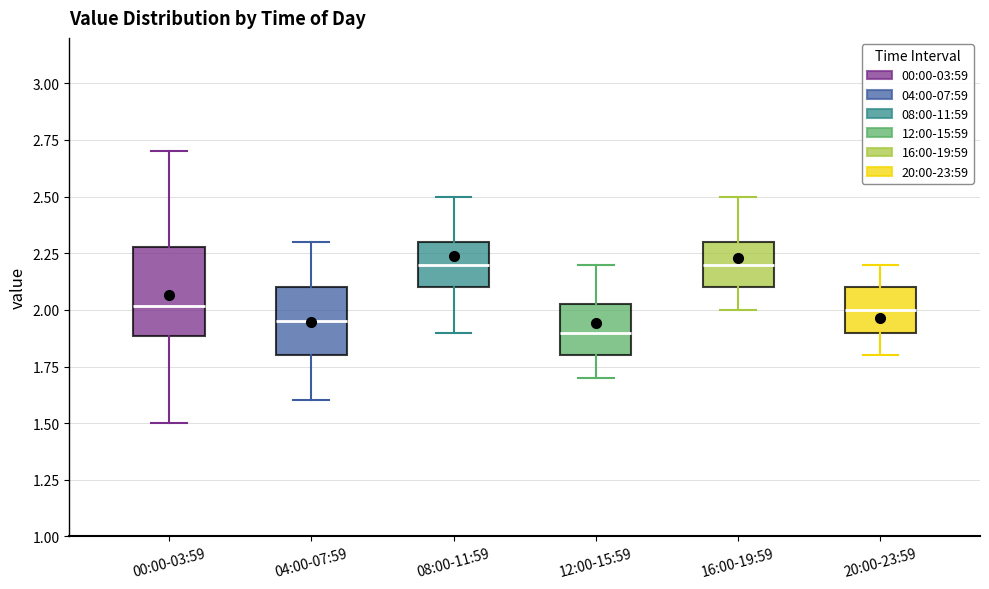

Reading left to right, transcribe this box plot: for each box, give where its median line is, the range the box spans, and where its two whiskers end, as read against the y-axis. The values are not printed on the chart, so give them approximately, as read against the axis.

00:00-03:59: median 2.00, box 1.90 to 2.30, whiskers 1.50 to 2.70
04:00-07:59: median 1.95, box 1.80 to 2.10, whiskers 1.60 to 2.30
08:00-11:59: median 2.20, box 2.10 to 2.30, whiskers 1.90 to 2.50
12:00-15:59: median 1.90, box 1.80 to 2.05, whiskers 1.70 to 2.20
16:00-19:59: median 2.20, box 2.10 to 2.30, whiskers 2.00 to 2.50
20:00-23:59: median 2.00, box 1.90 to 2.10, whiskers 1.80 to 2.20